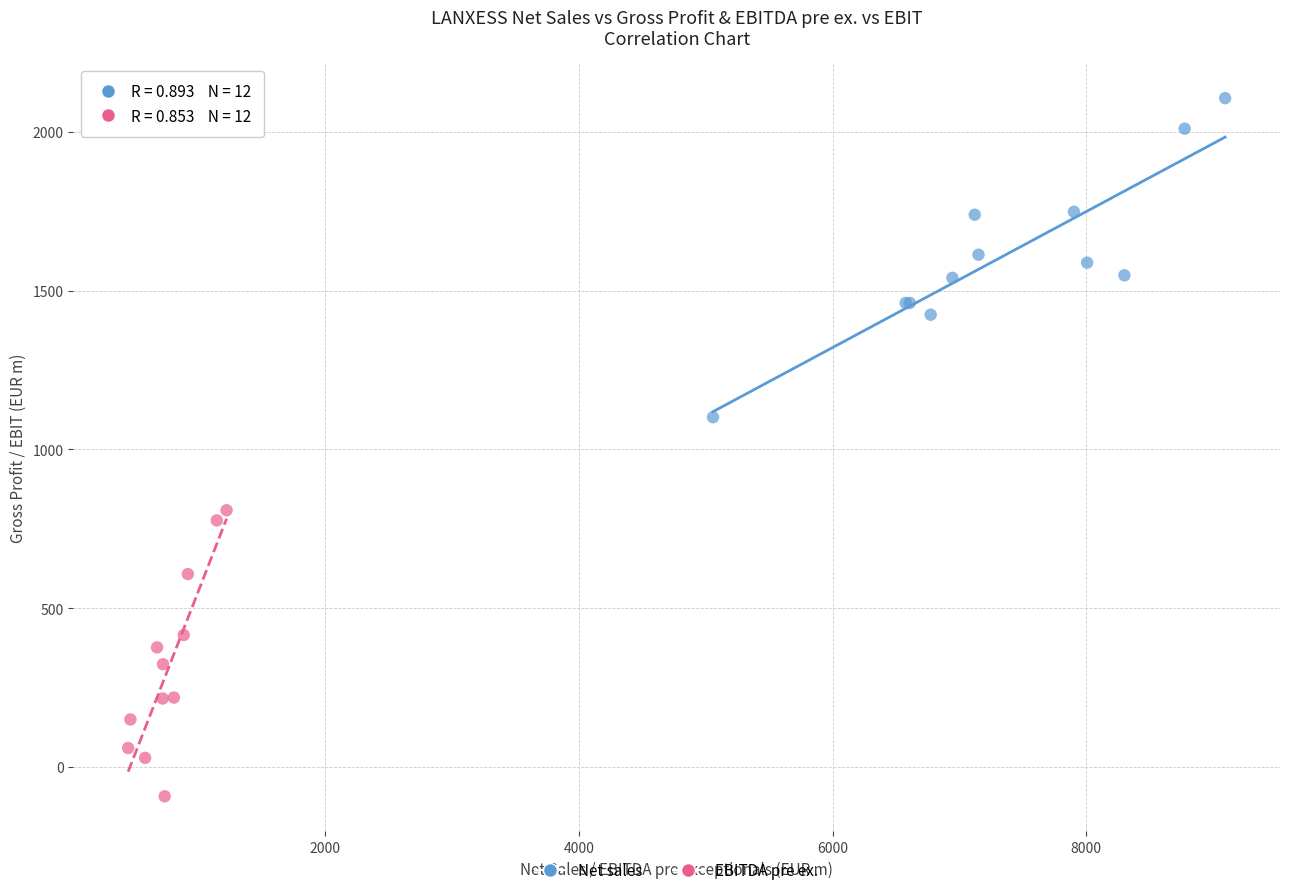

Which series reaches the minimum Y coordinate?

EBITDA pre ex.